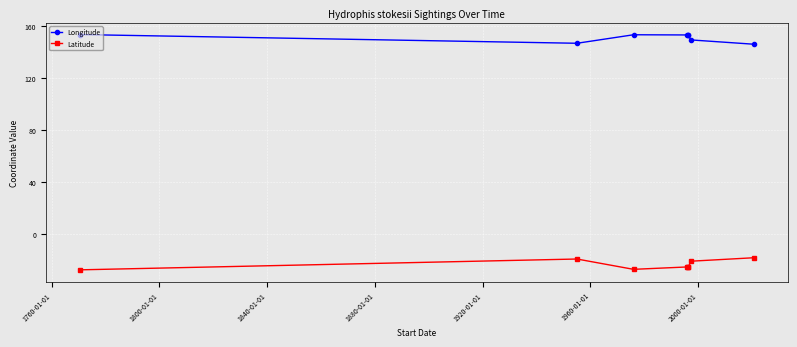

List the series in order of their overall mean, highest first.

Longitude, Latitude